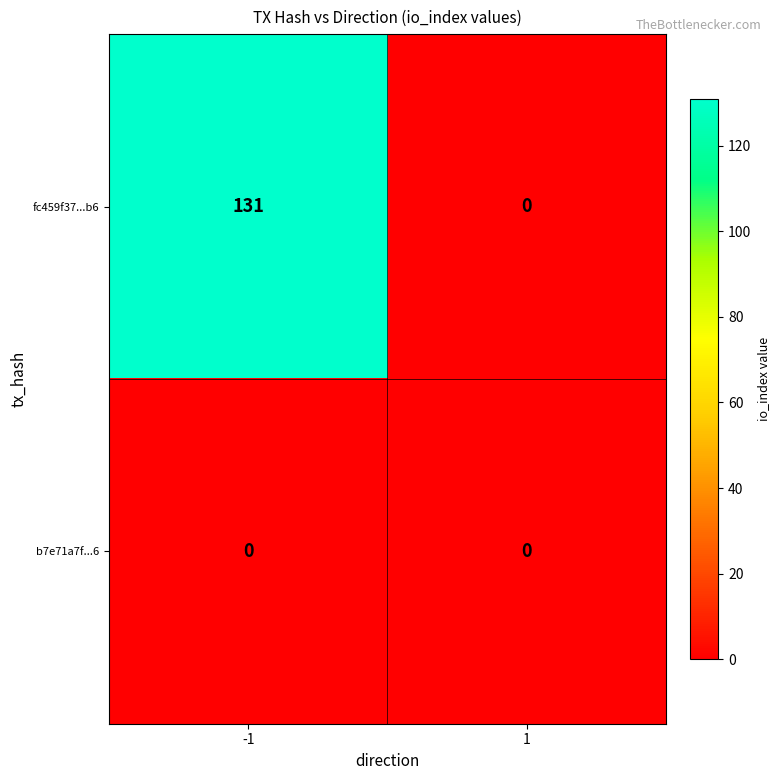

Reading right to left, extract all data points from this chart.

fc459f37...b6: 0	131
b7e71a7f...6: 0	0